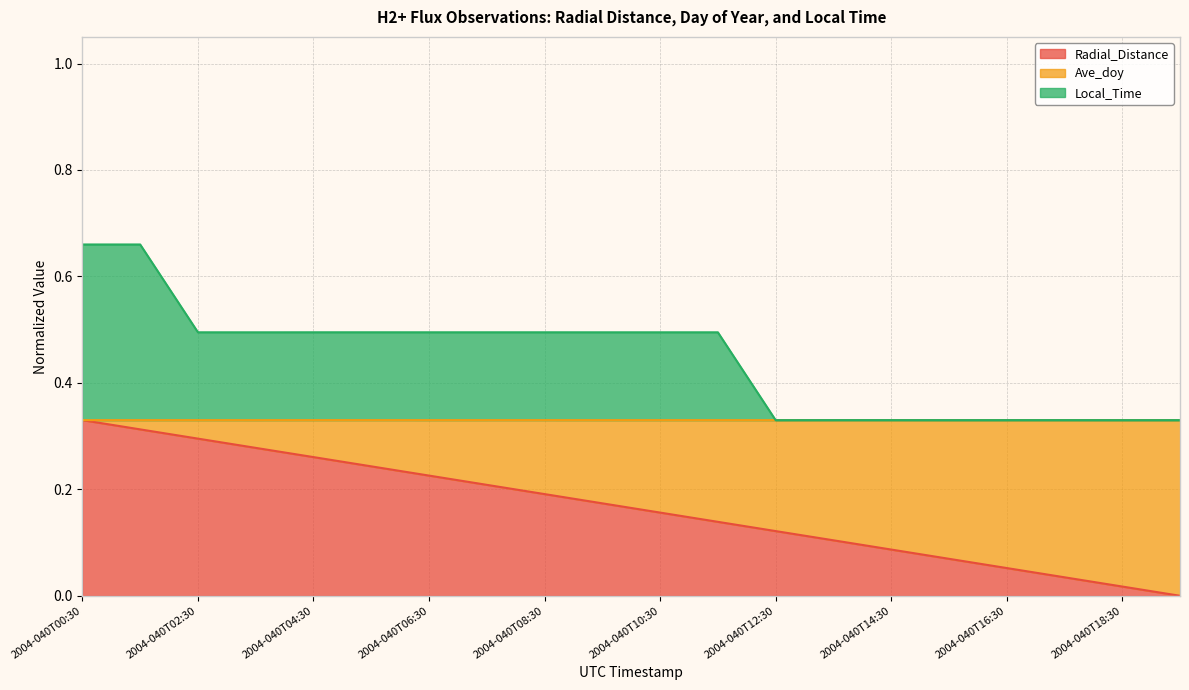

What is the sum of all Radial_Distance values?

3.3